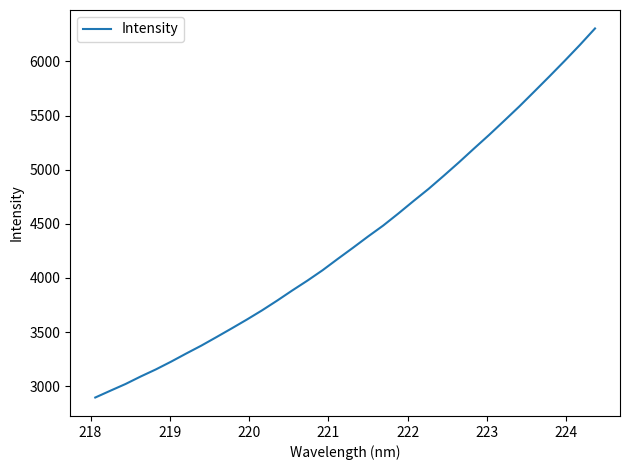

True or false: there are more than 0 points higher than both neighbors.

False